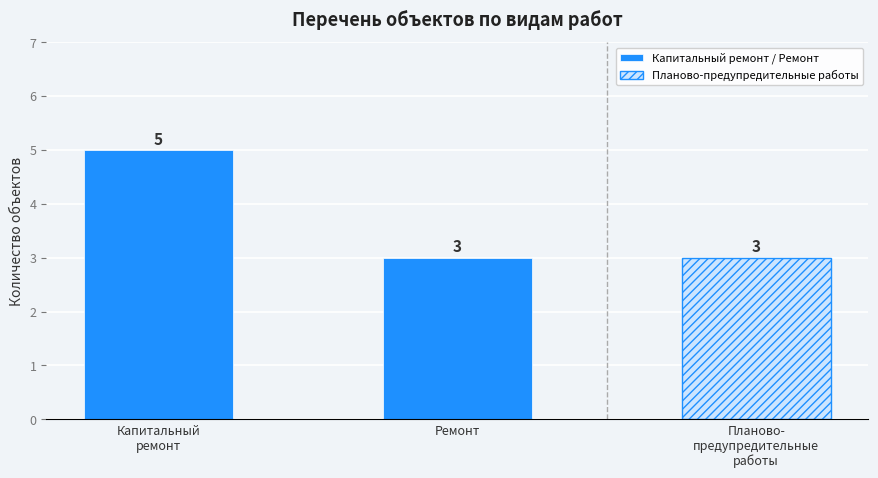

Is it true that the value at Капитальный
ремонт is 2?

False